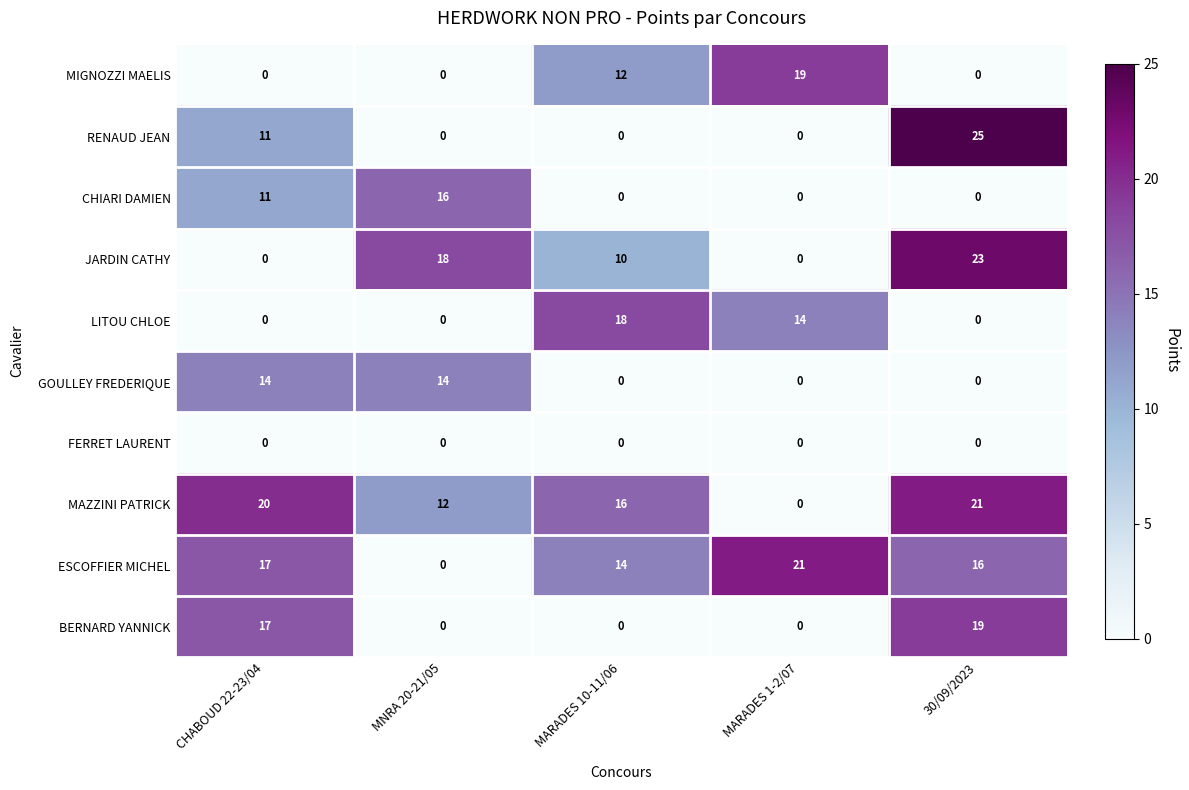

What is the difference between the maximum and minimum values in the RENAUD JEAN series?

25